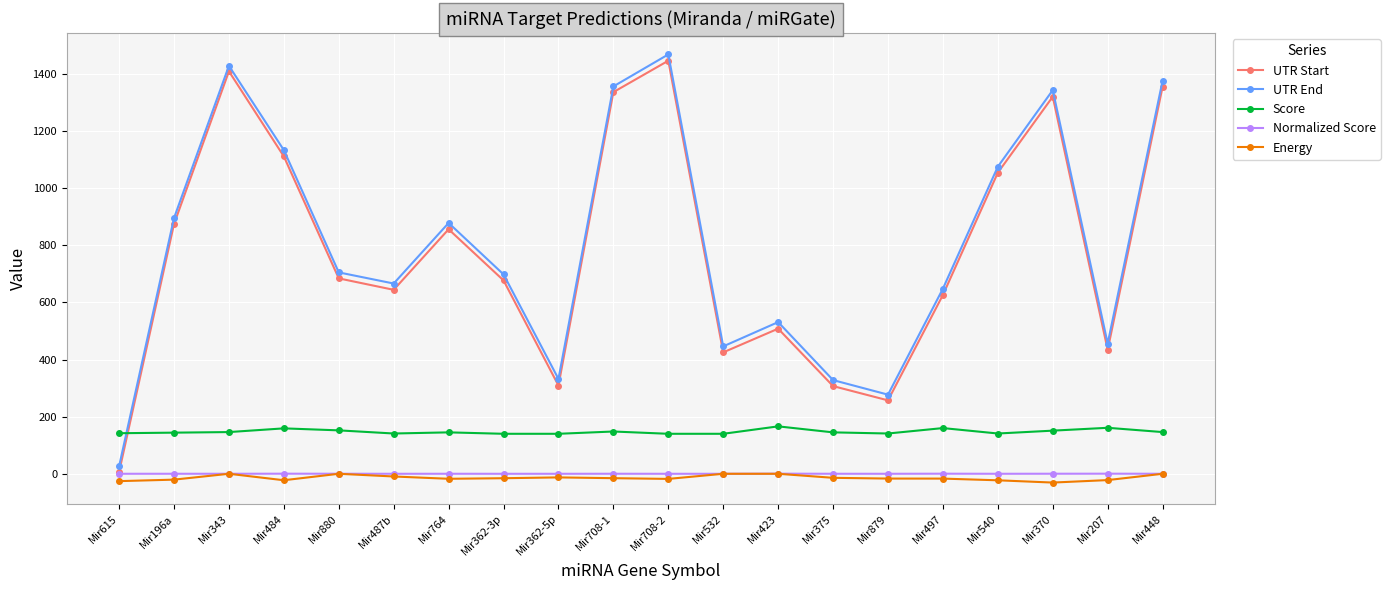

What is the maximum value for UTR Start?

1446.0